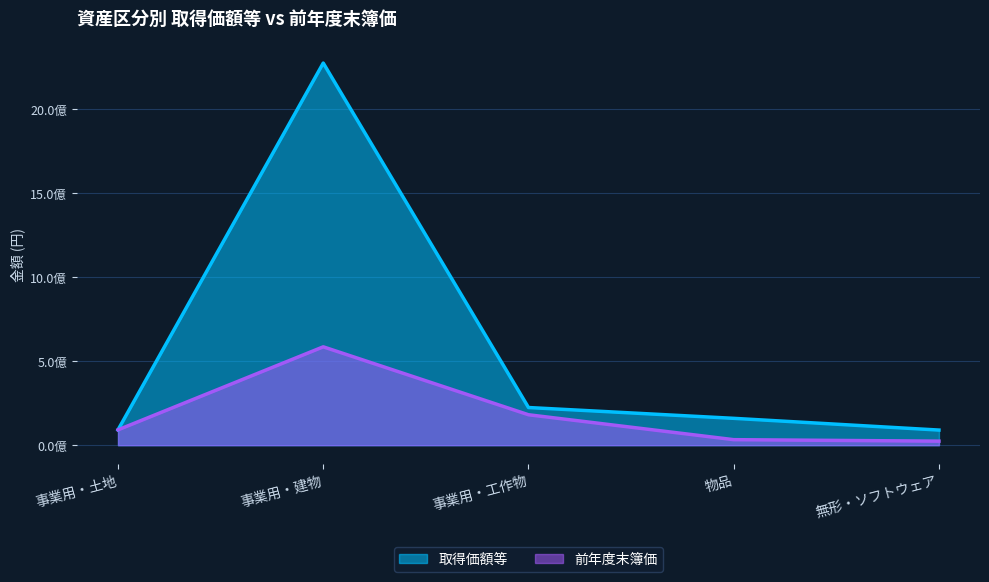

Rank the series by their maximum value, from lowest to highest.

前年度末簿価, 取得価額等